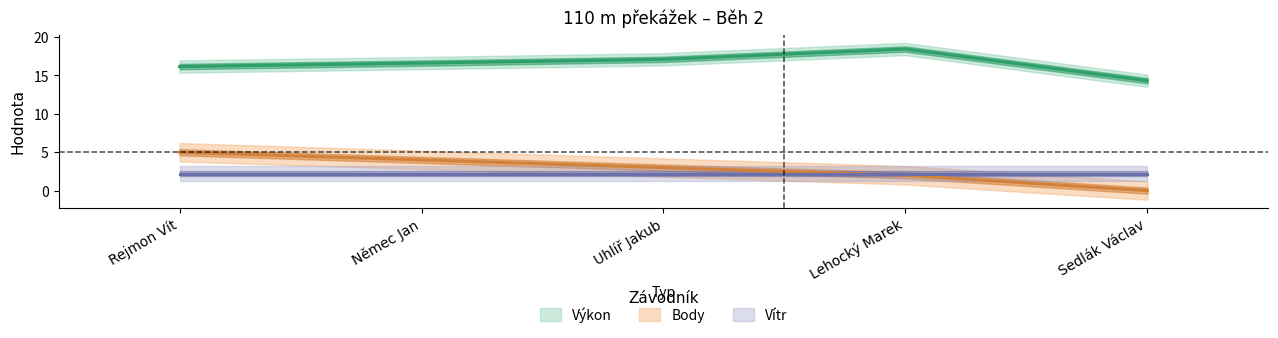

List the labels in order of Body value, largest first.

Rejmon Vít, Němec Jan, Uhlíř Jakub, Lehocký Marek, Sedlák Václav